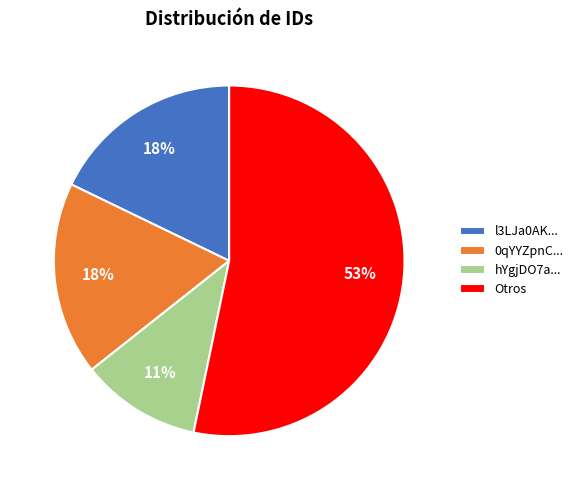

Does any single category account for the majority?

Yes